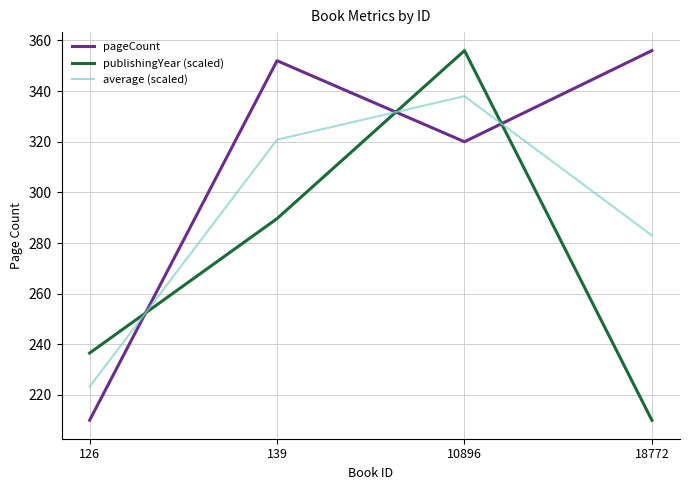

Rank the series at 126 from lowest to highest value.

pageCount, average (scaled), publishingYear (scaled)